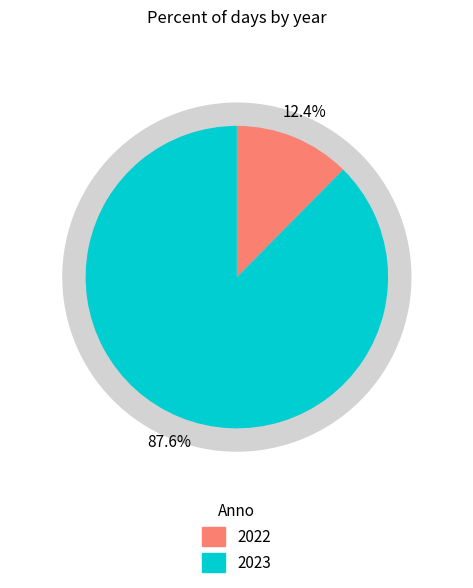

To the nearest percent, what is the difference between the 2023 and 2022 slice percentages?

75%